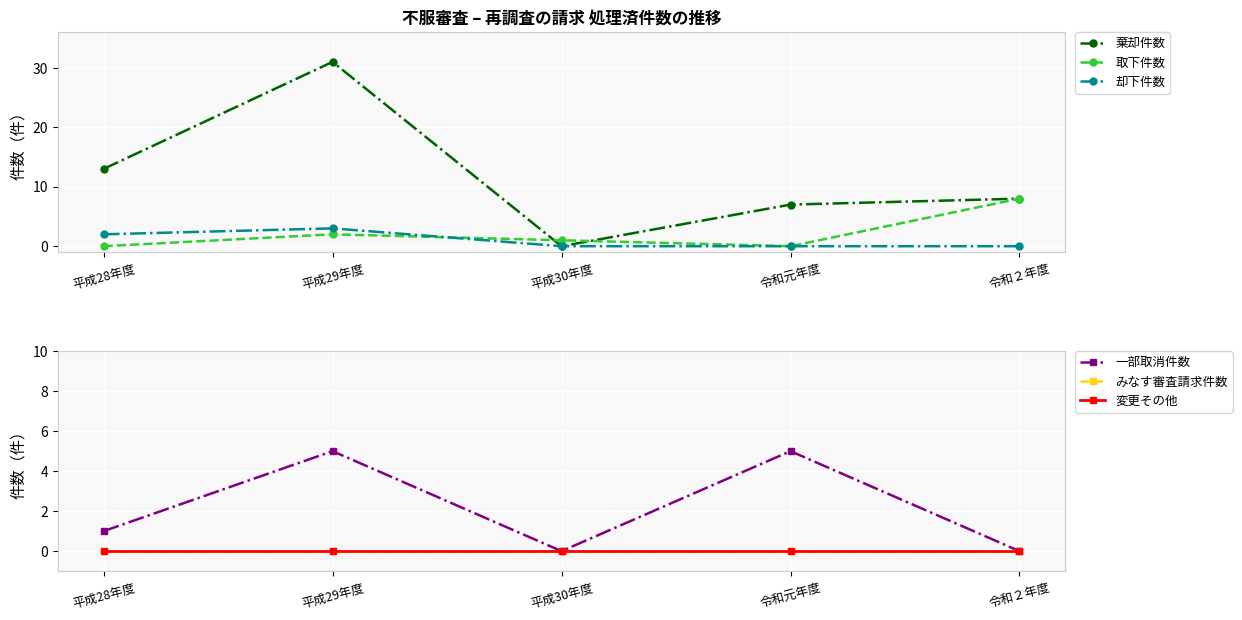

What is the sum of the 棄却件数 values at 令和２年度 and 平成28年度?

21